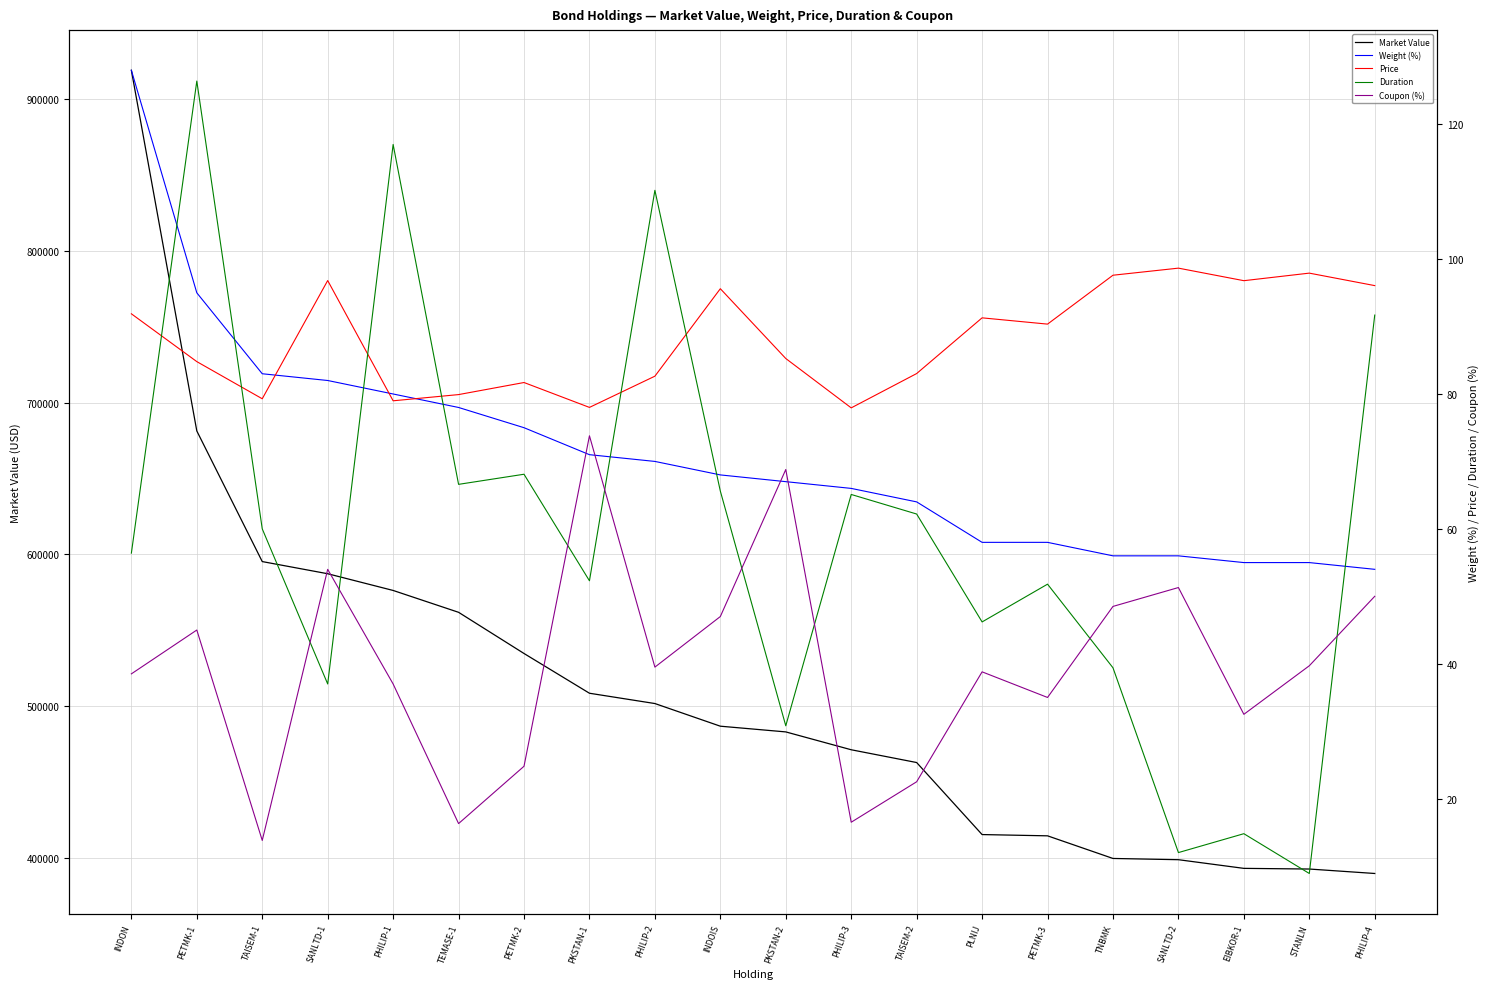

The Duration series shows 100.4 at TAISEM-2. True or false?

False